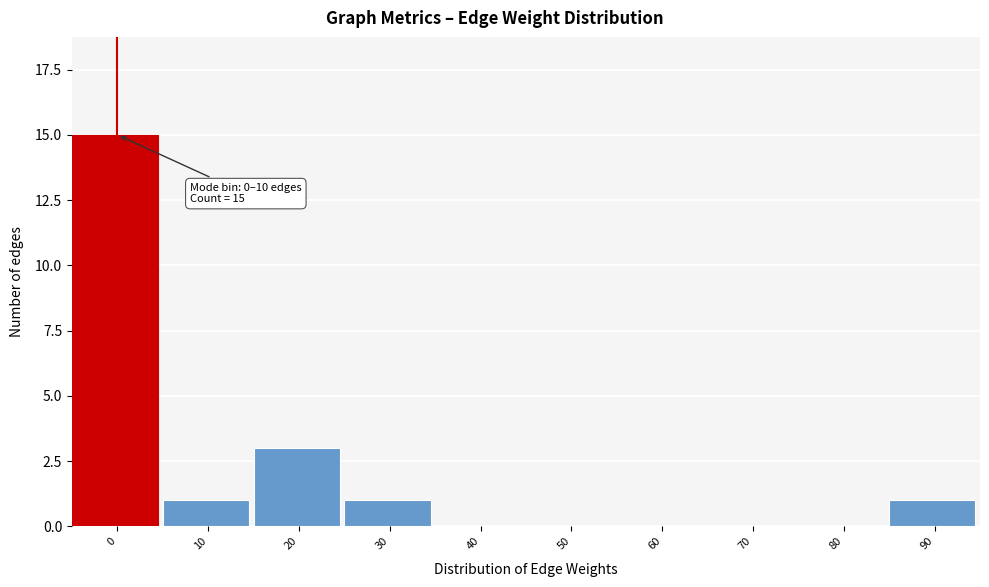

Reading left to right, list all the values displayed in this chart.

0=15	10=1	20=3	30=1	40=0	50=0	60=0	70=0	80=0	90=1